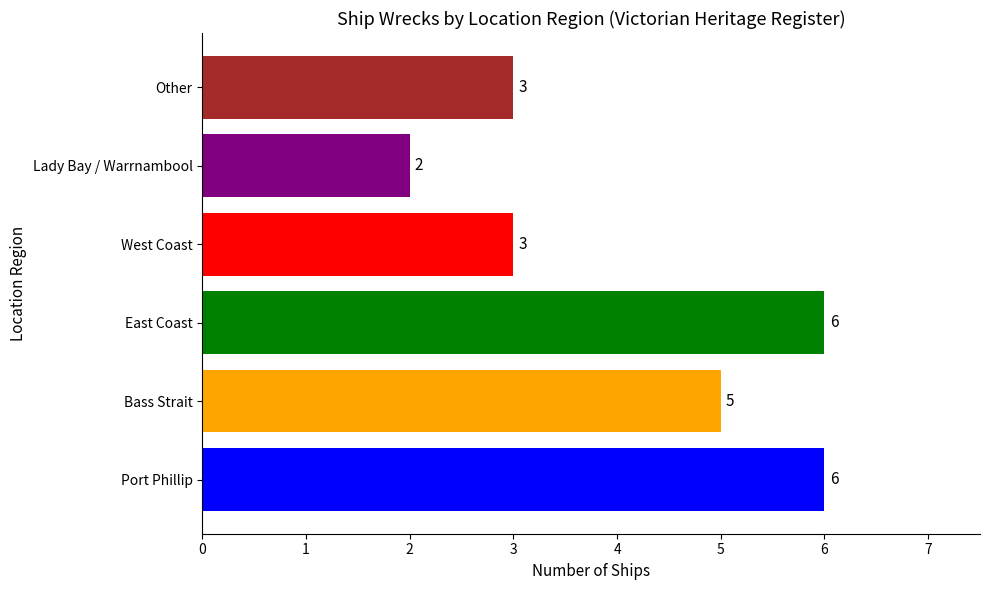

The value at East Coast is 8. True or false?

False